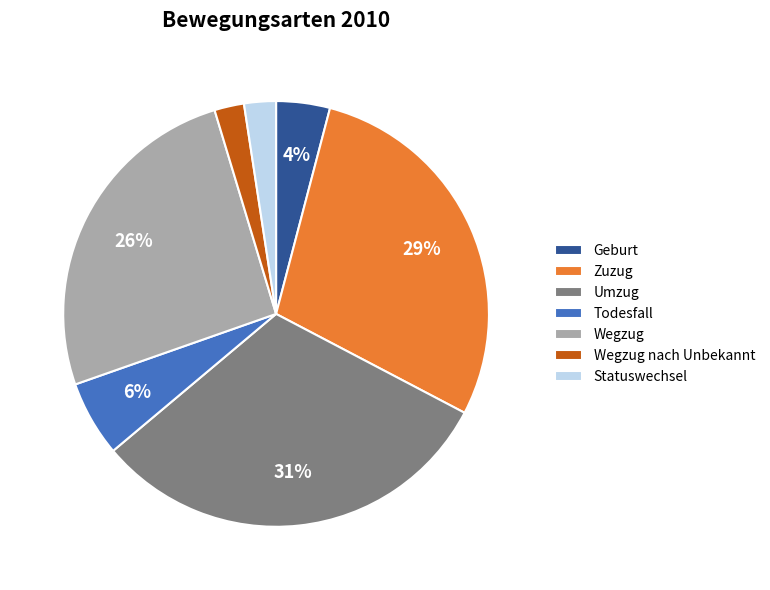

Does Wegzug account for over 50% of the chart?

No